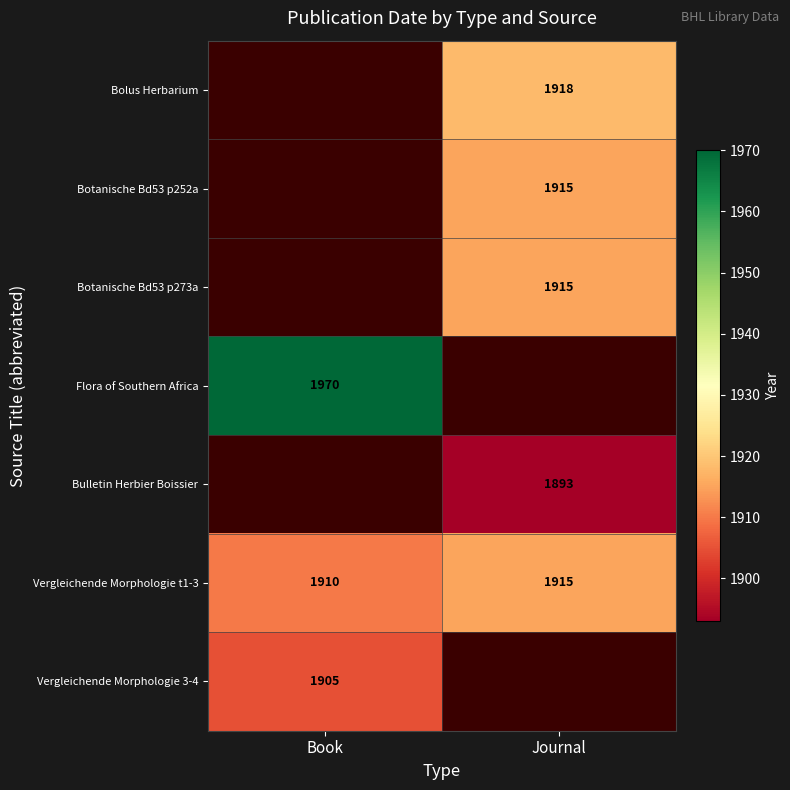

Is it true that Flora of Southern Africa equals 1970 at Book?

True